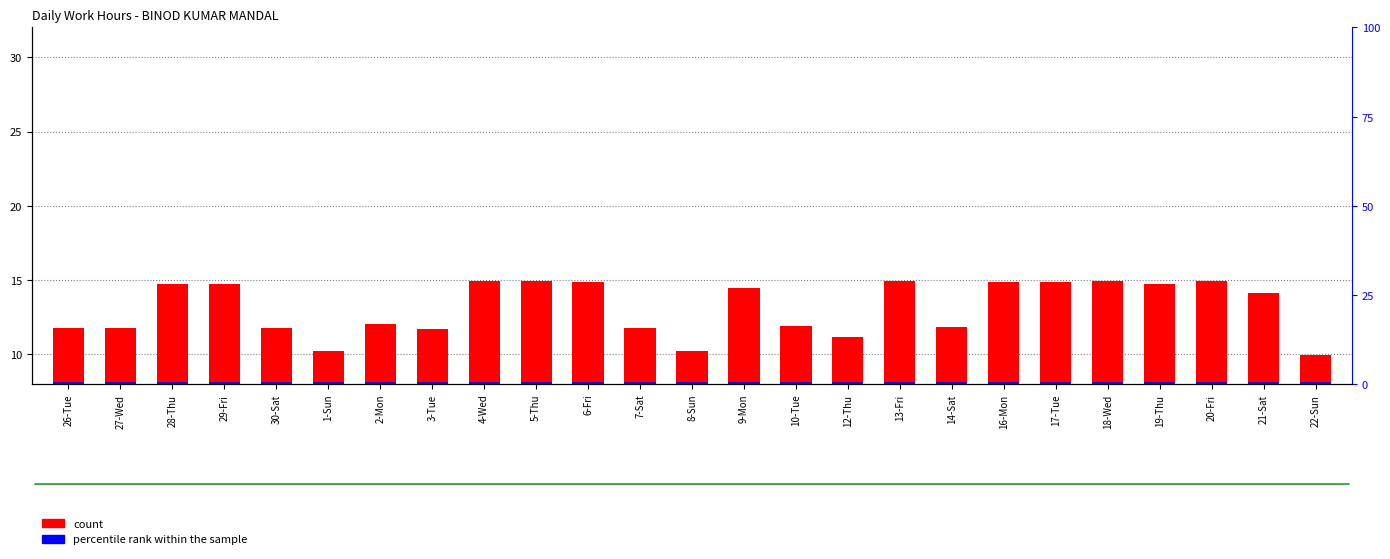

List the series in order of their peak value, highest first.

count, percentile rank within the sample